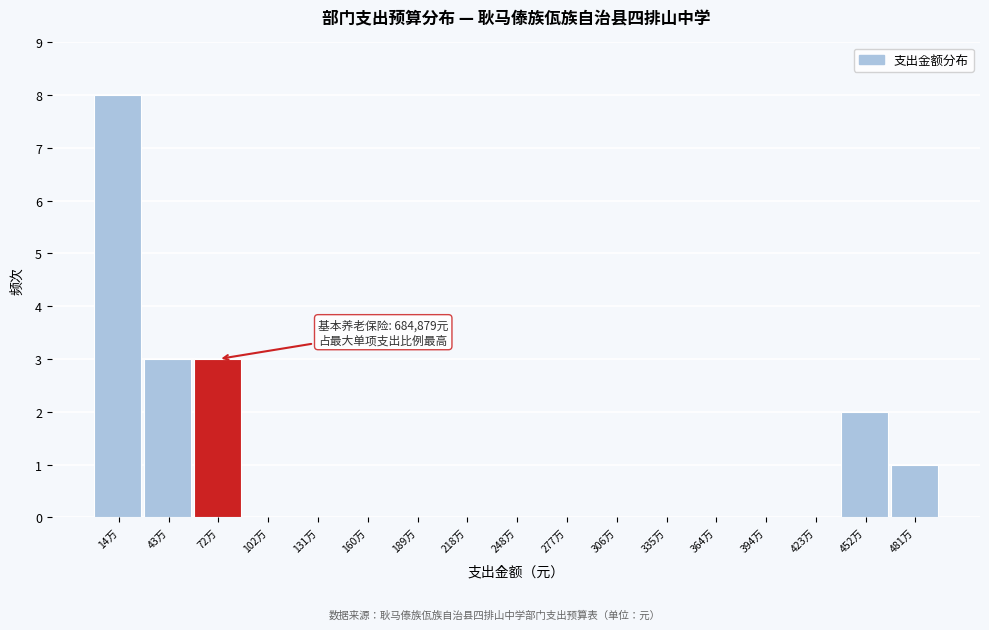

Reading left to right, transcribe all the data shown in this chart.

14万=8	43万=3	72万=3	102万=0	131万=0	160万=0	189万=0	218万=0	248万=0	277万=0	306万=0	335万=0	364万=0	394万=0	423万=0	452万=2	481万=1